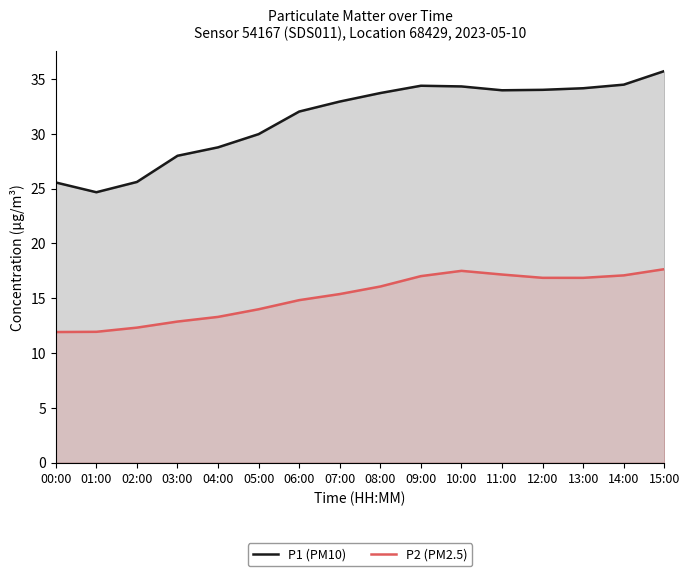

Reading left to right, list all the values displayed in this chart.

P1 (PM10): 25.6	24.7	25.6	28.0	28.8	30.0	32.0	32.9	33.7	34.4	34.3	34.0	34.0	34.2	34.5	35.7
P2 (PM2.5): 11.9	11.9	12.3	12.9	13.3	14.0	14.8	15.4	16.1	17.0	17.5	17.2	16.9	16.9	17.1	17.7